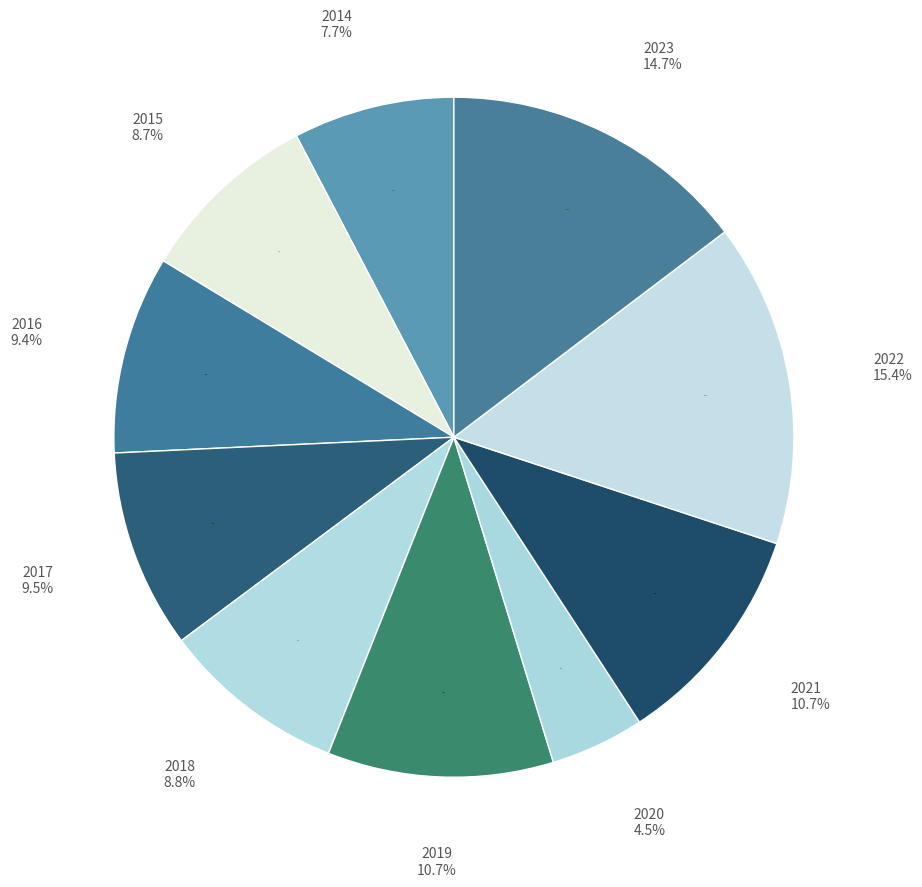

What percentage is the 2022 slice, to the nearest percent?

15%